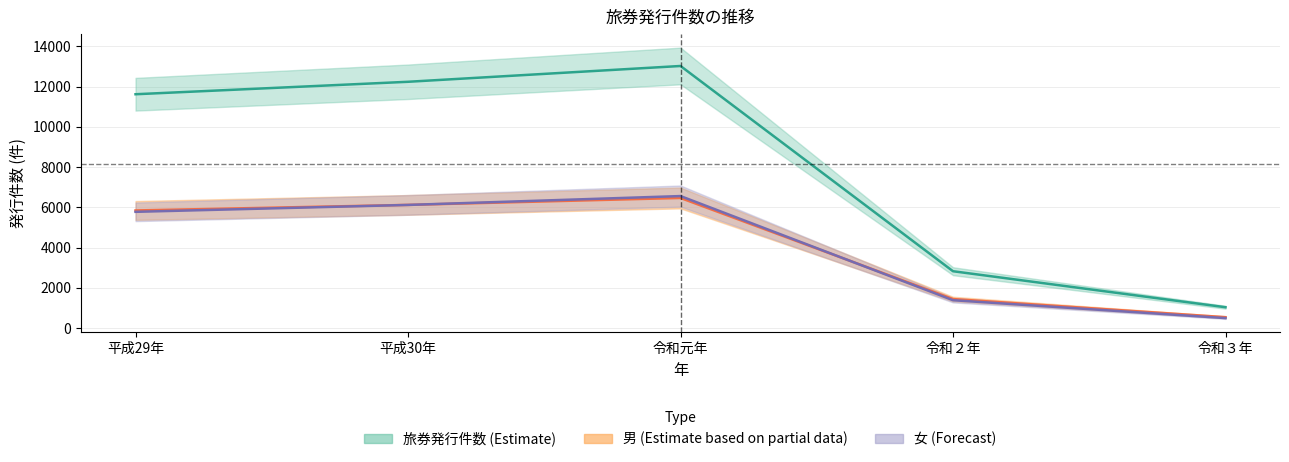

Rank the series by their maximum value, from lowest to highest.

男, 女, 旅券発行件数